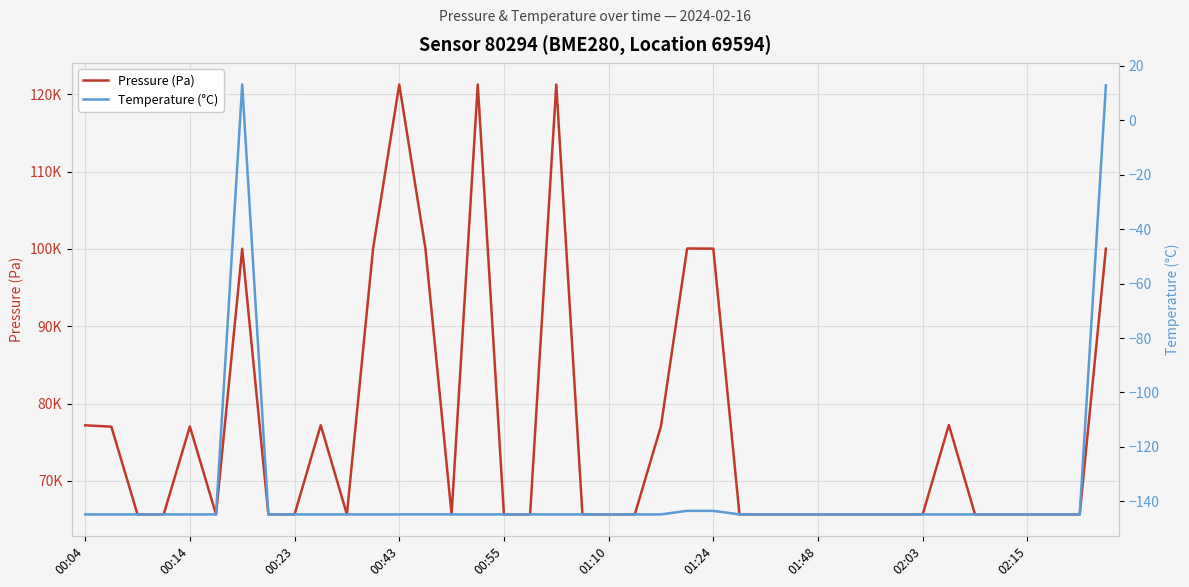

List the series in order of their peak value, highest first.

Pressure (Pa), Temperature (°C)